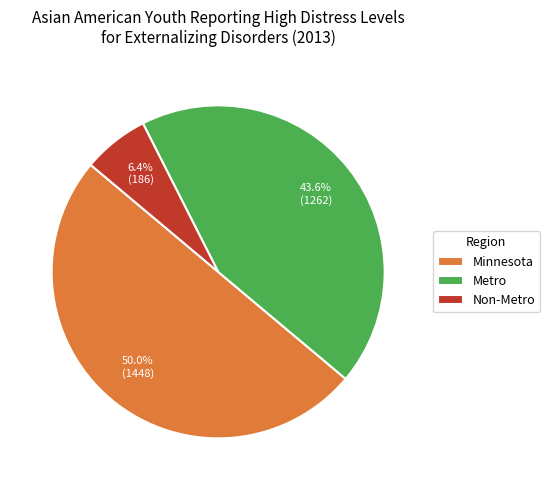

Between Metro and Minnesota, which is larger?

Minnesota